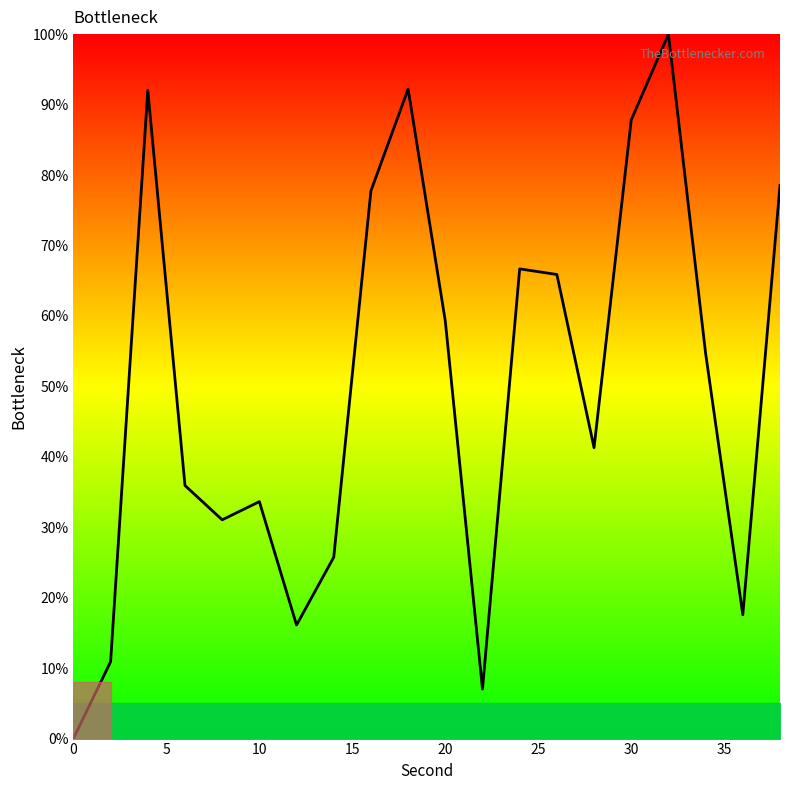

What is the maximum value shown in the chart?

100.0